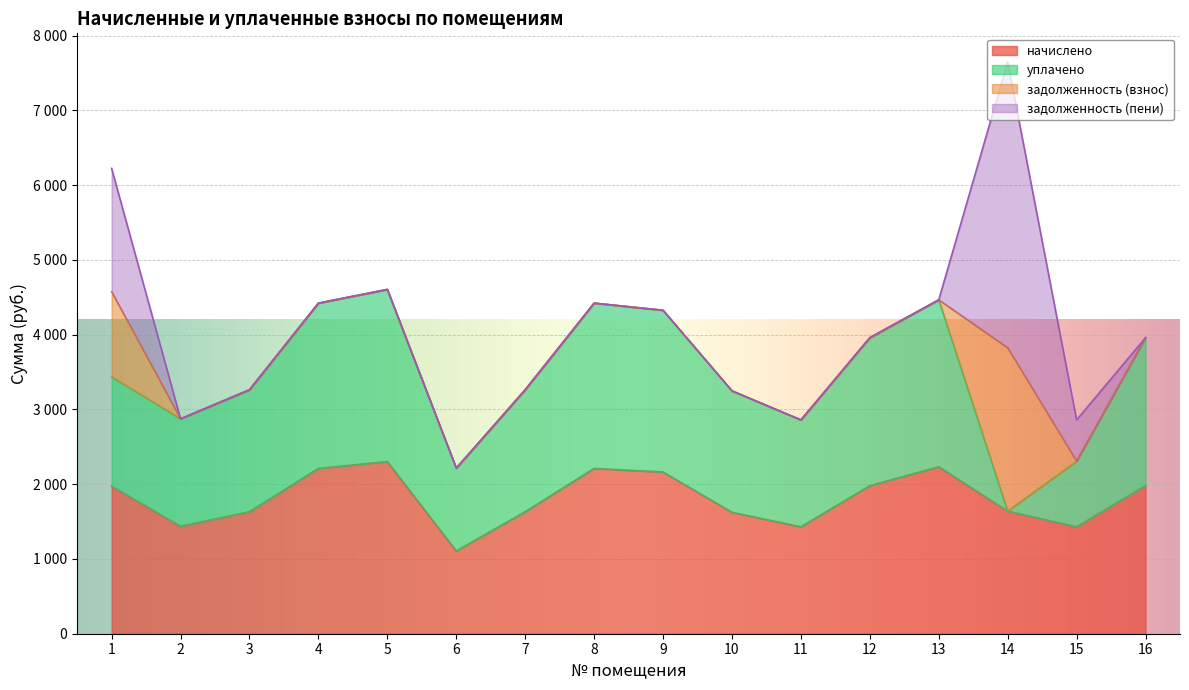

Reading left to right, what are all the values shown in this chart?

начислено: 1=1972.3	2=1437.1	3=1631.4	4=2210.6	5=2302.3	6=1107.1	7=1631.4	8=2210.6	9=2162.9	10=1624.0	11=1429.7	12=1979.6	13=2232.6	14=1638.7	15=1429.7	16=1979.6
уплачено: 1=1462.5	2=1437.1	3=1631.4	4=2210.6	5=2302.3	6=1107.1	7=1631.4	8=2210.6	9=2162.9	10=1624.0	11=1429.7	12=1979.6	13=2232.6	14=0.0	15=876.5	16=1979.6
задолженность (взнос): 1=1139.4	2=0.0	3=0.0	4=0.0	5=0.0	6=0.0	7=0.0	8=0.0	9=0.0	10=0.0	11=0.0	12=0.0	13=0.0	14=2184.9	15=0.0	16=0.0
задолженность (пени): 1=1649.2	2=0.0	3=0.0	4=0.0	5=0.0	6=0.0	7=0.0	8=0.0	9=0.0	10=0.0	11=0.0	12=0.0	13=0.0	14=3823.6	15=553.2	16=0.0